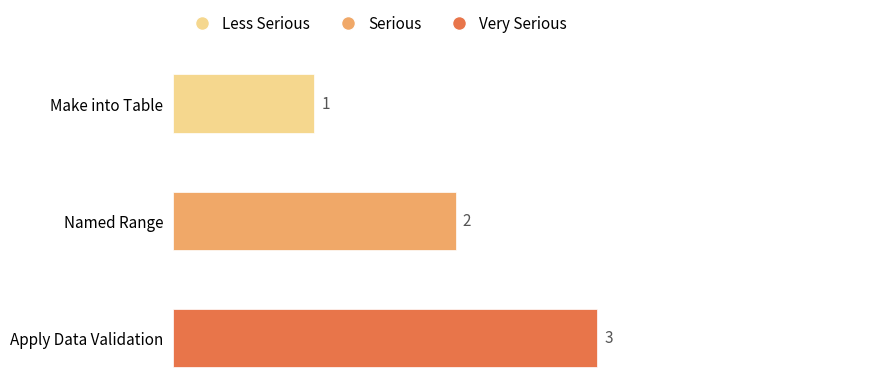

What is the ratio of the value at Named Range to the value at Apply Data Validation?

0.7